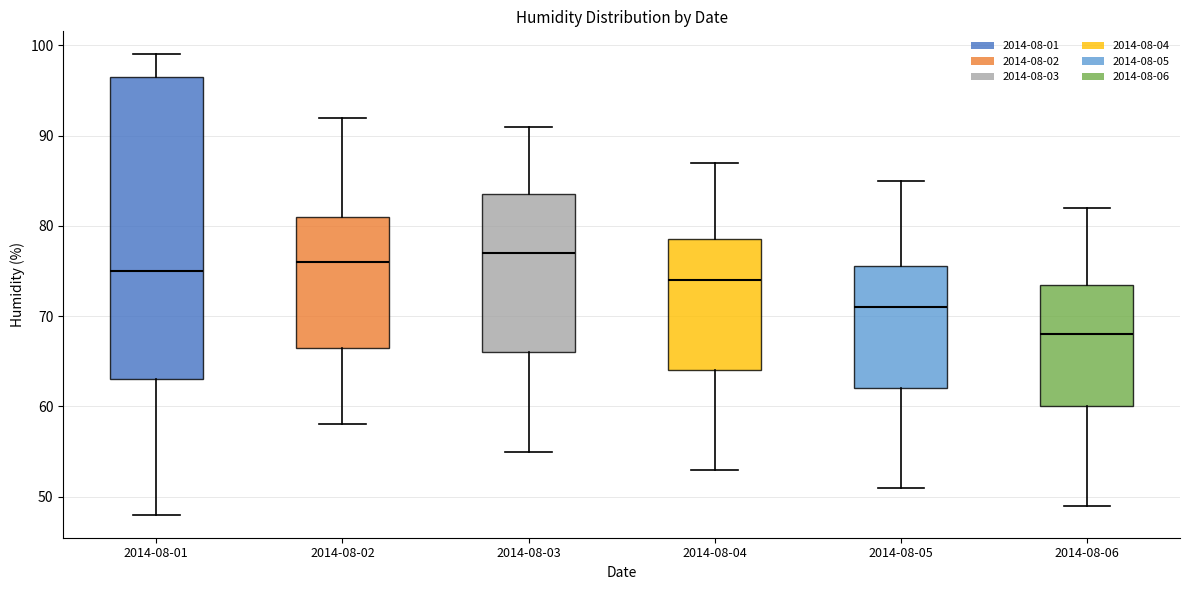

Reading left to right, read every box against the y-axis: the position of its median line, the range the box covers, and the ends of its whiskers. The values are not printed on the chart, so give them approximately, as read against the axis.

2014-08-01: median 75, box 63 to 97, whiskers 48 to 99
2014-08-02: median 76, box 67 to 81, whiskers 58 to 92
2014-08-03: median 77, box 66 to 84, whiskers 55 to 91
2014-08-04: median 74, box 64 to 79, whiskers 53 to 87
2014-08-05: median 71, box 62 to 76, whiskers 51 to 85
2014-08-06: median 68, box 60 to 74, whiskers 49 to 82